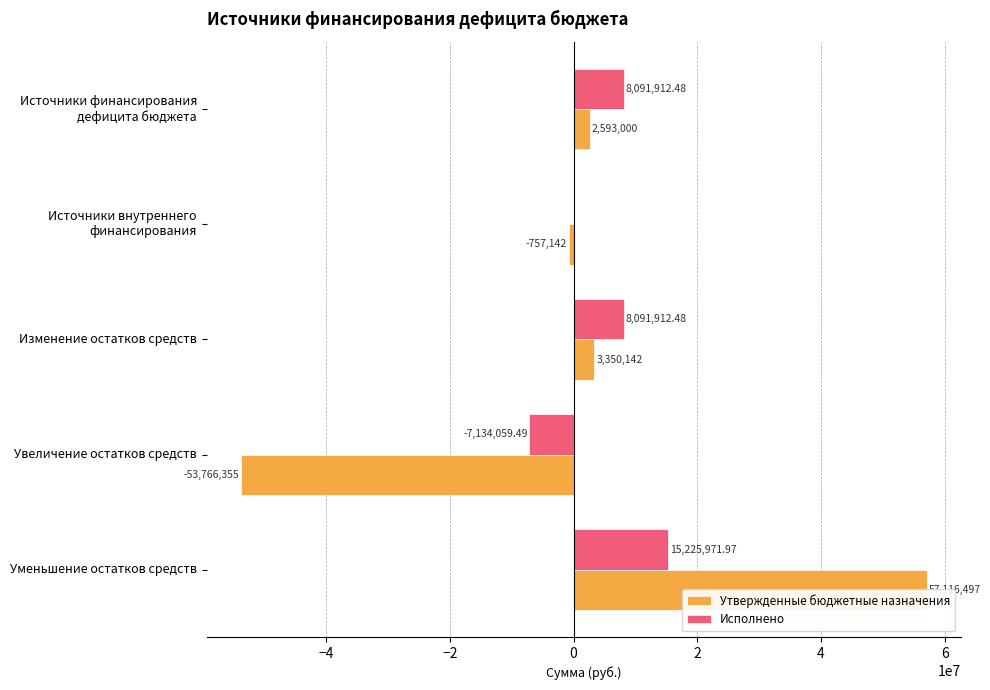

How many series are shown in this chart?

2